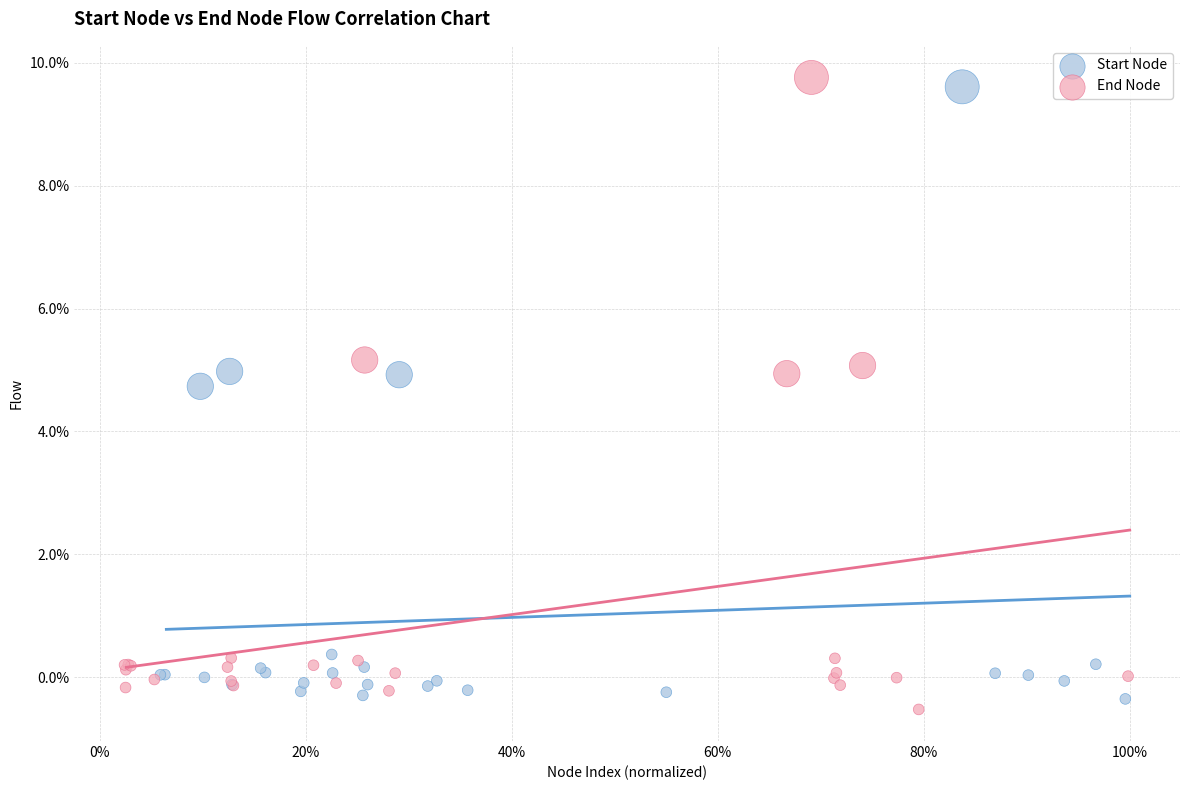

Which series reaches the maximum Y coordinate?

End Node